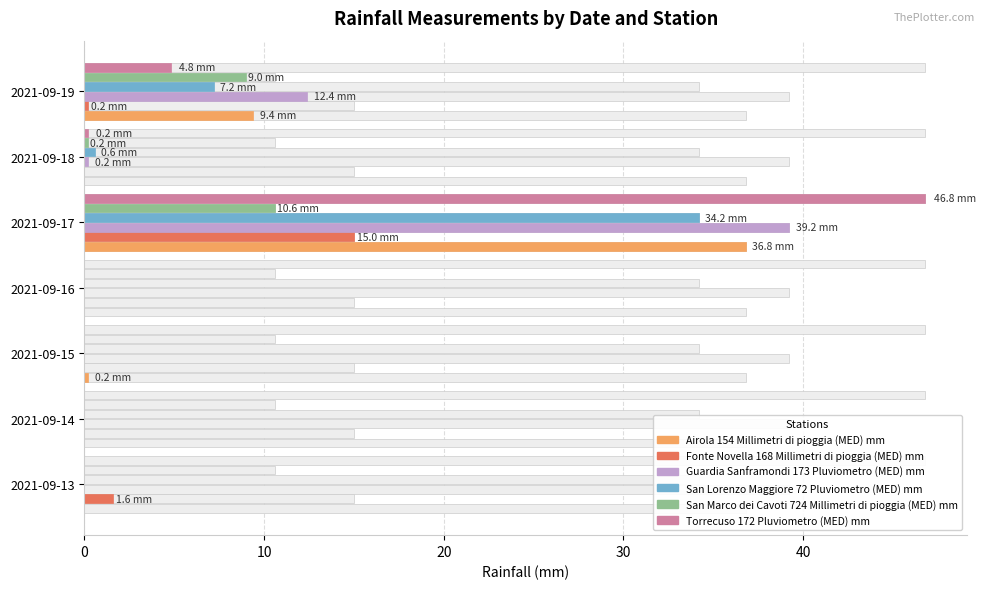

The value of Airola 154 Millimetri di pioggia (MED) mm at 2021-09-18 is -20.3. True or false?

False